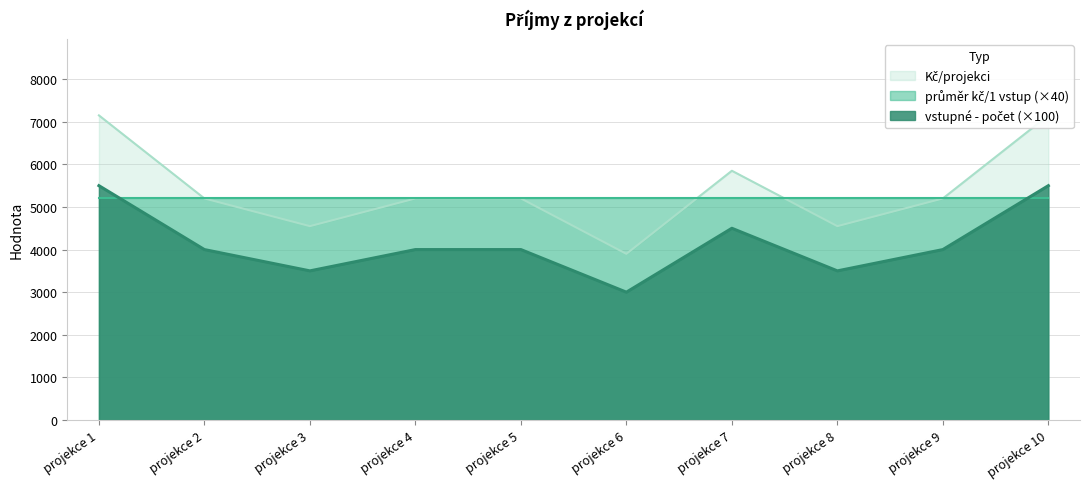

At how many categories does at least one series exceed 5444?

3